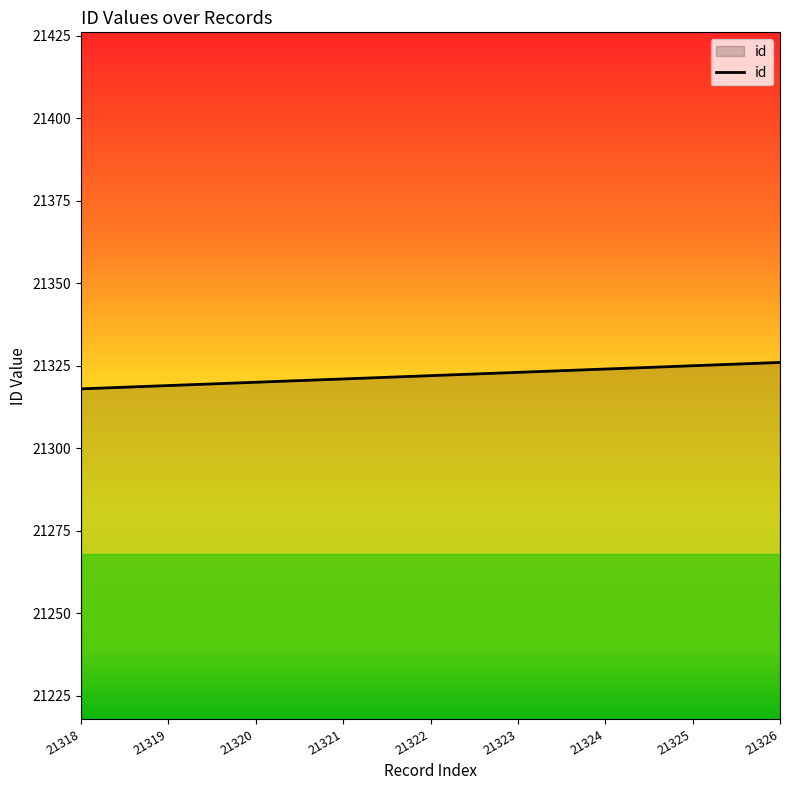

What is the sum of the values at 21319 and 21325?

42644